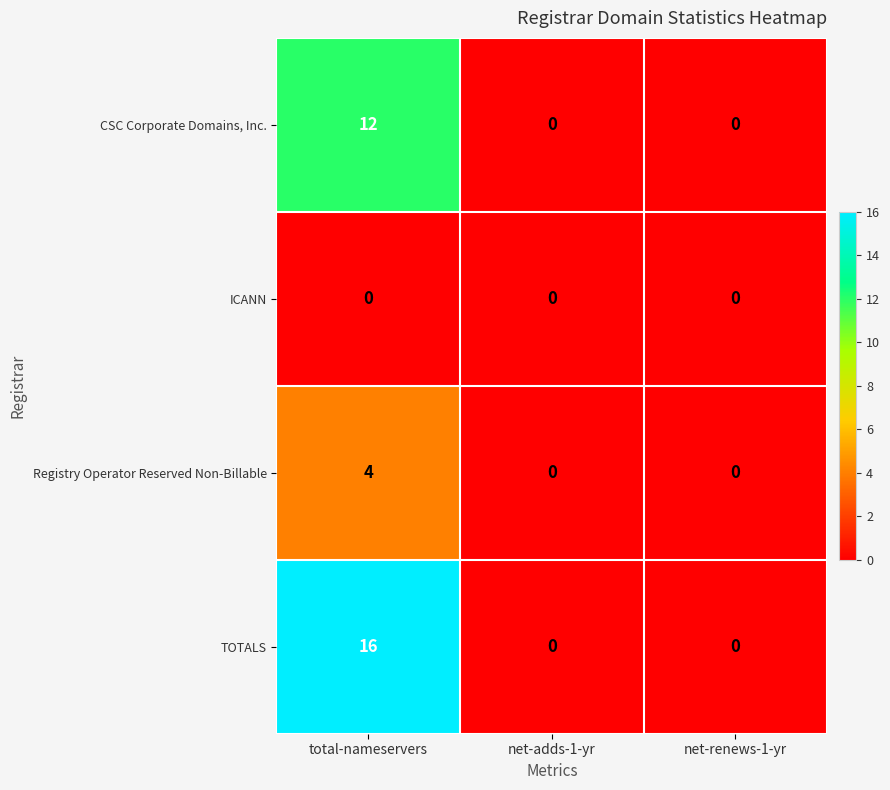

What is the maximum value shown in the chart?

16